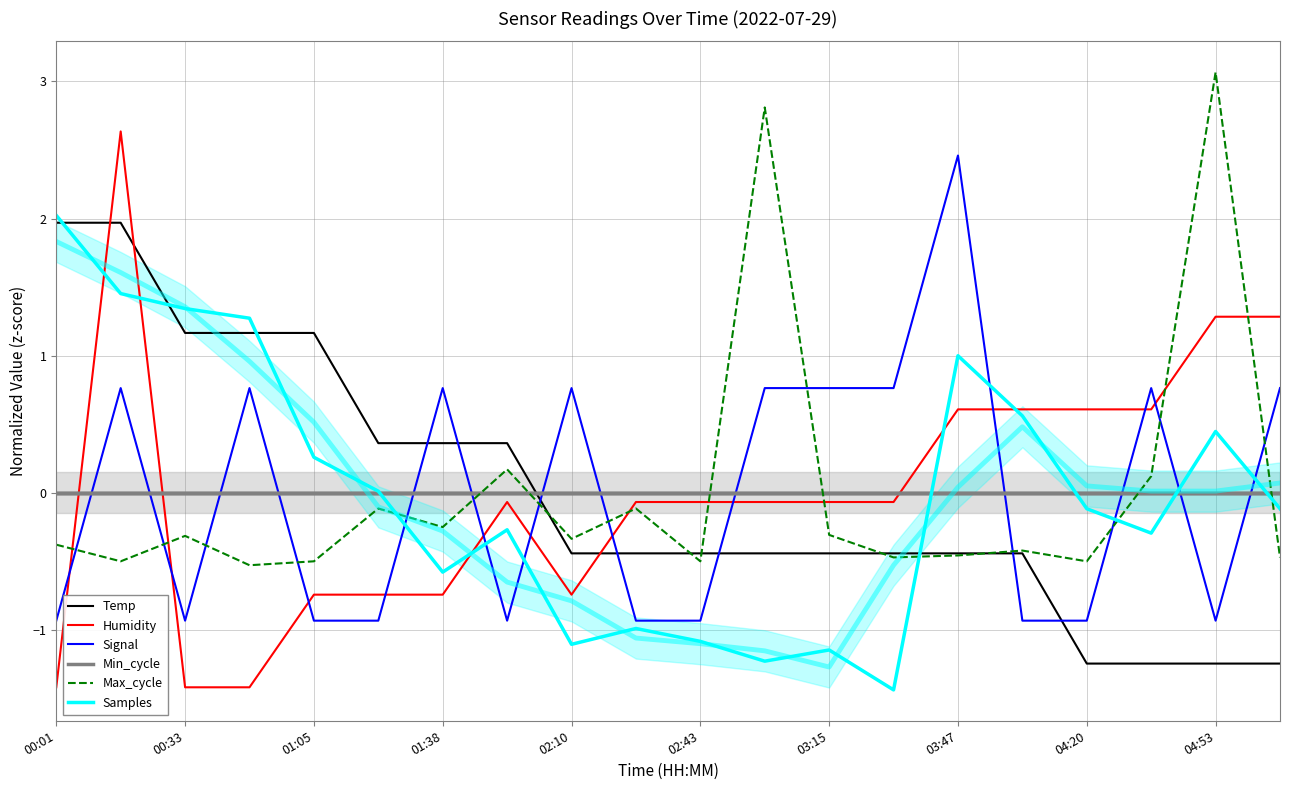

What is the sum of the Samples values at 17 and 10?

-1.4